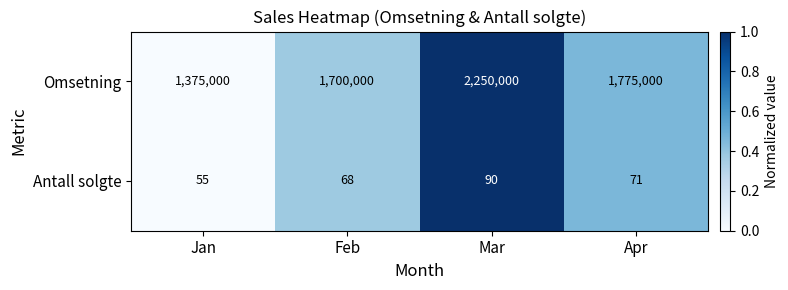

What is the total value across all series at Feb?

1700068